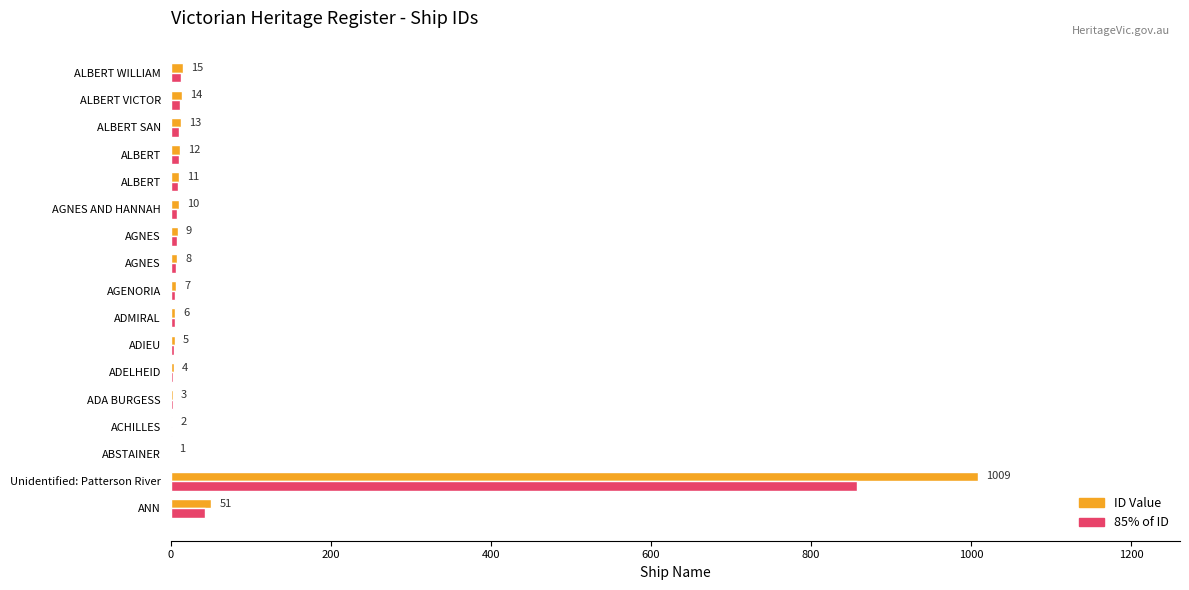

Rank the series by their maximum value, from highest to lowest.

ID Value, 85% of ID